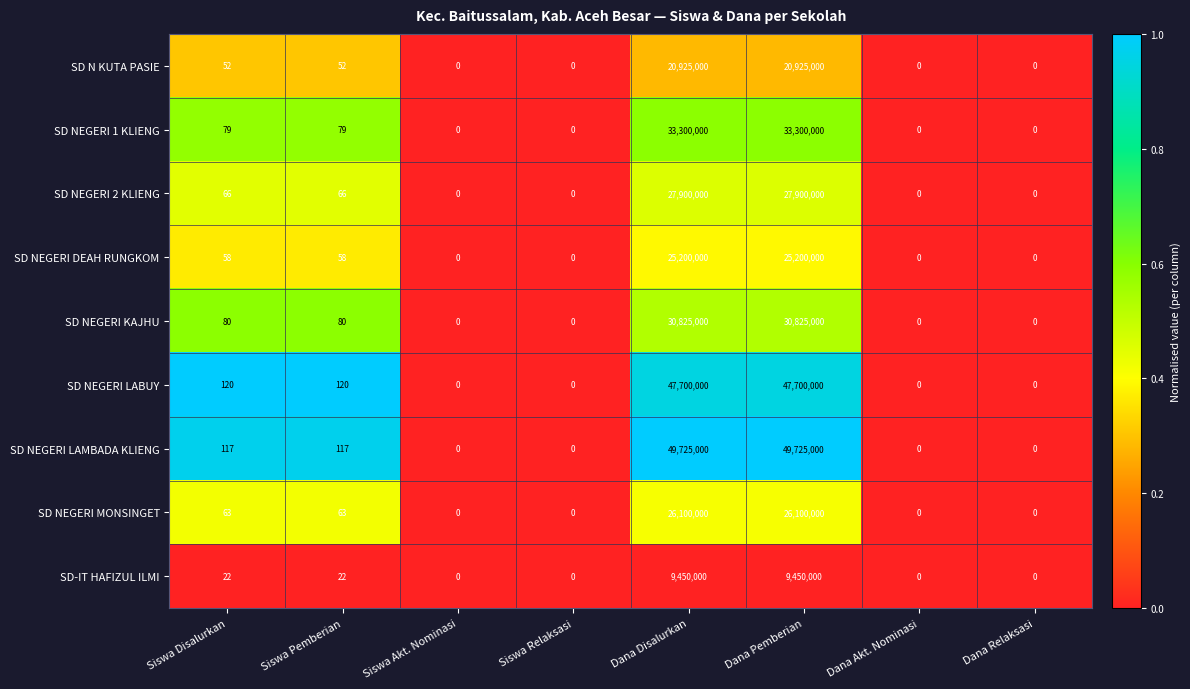

Which series has the largest range (max minus min)?

SD NEGERI LAMBADA KLIENG